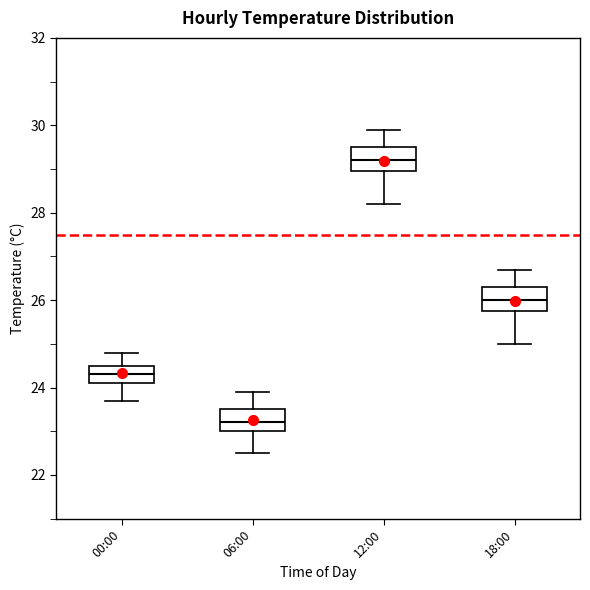

Reading left to right, read every box against the y-axis: the position of its median line, the range the box covers, and the ends of its whiskers. The values are not printed on the chart, so give them approximately, as read against the axis.

00:00: median 24.4, box 24.2 to 24.6, whiskers 23.8 to 24.8
06:00: median 23.2, box 23.0 to 23.6, whiskers 22.6 to 24.0
12:00: median 29.2, box 29.0 to 29.6, whiskers 28.2 to 30.0
18:00: median 26.0, box 25.8 to 26.4, whiskers 25.0 to 26.8